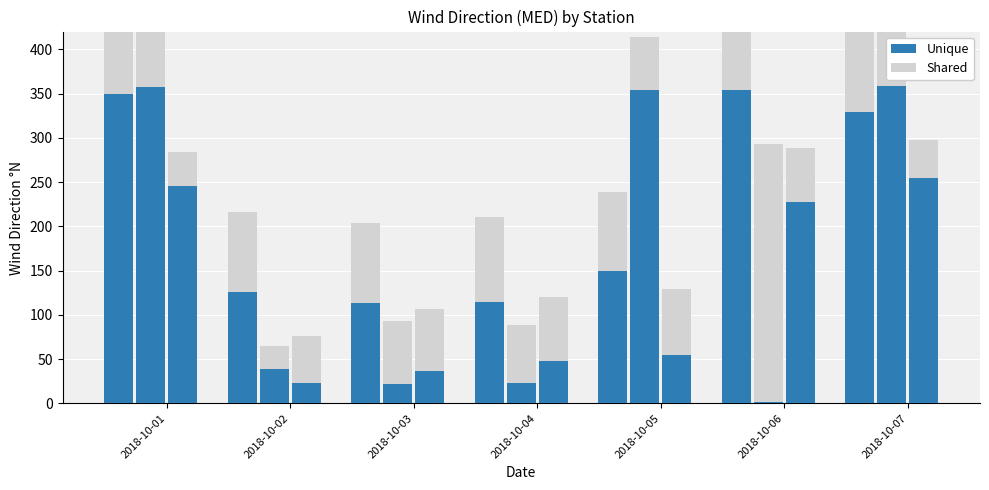

Which category has the lowest value across all series?

2018-10-05